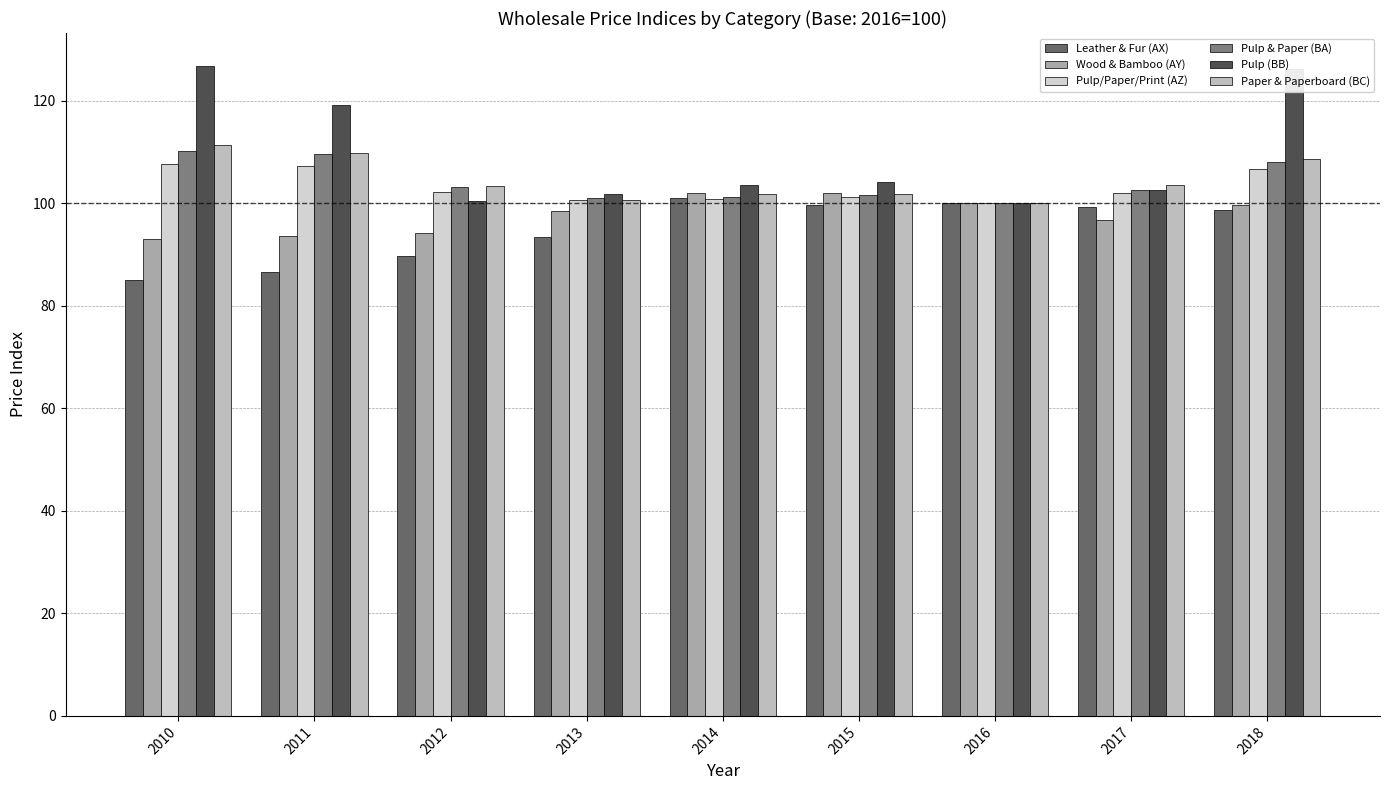

Which category has the highest value in the Pulp/Paper/Print (AZ) series?

2010